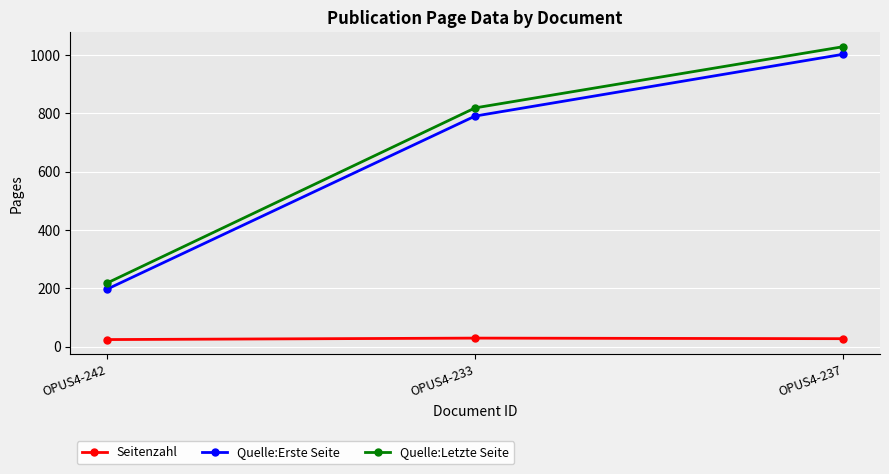

Which label corresponds to the largest value in the chart?

OPUS4-237